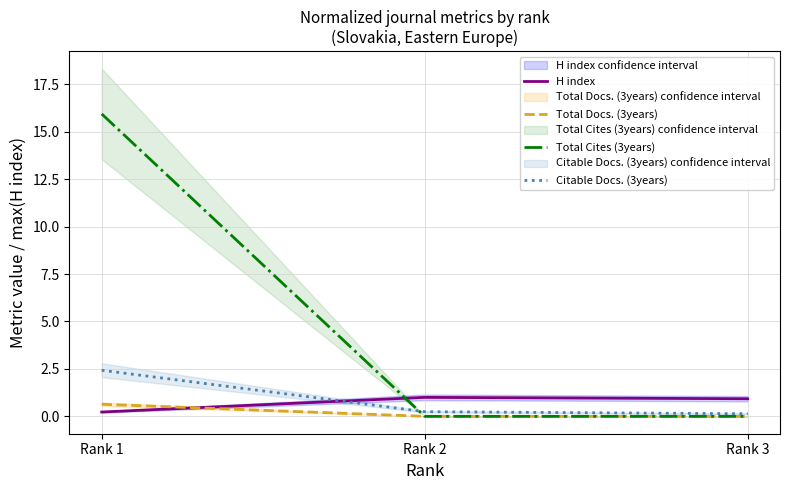

At how many categories does at least one series exceed 13?

1